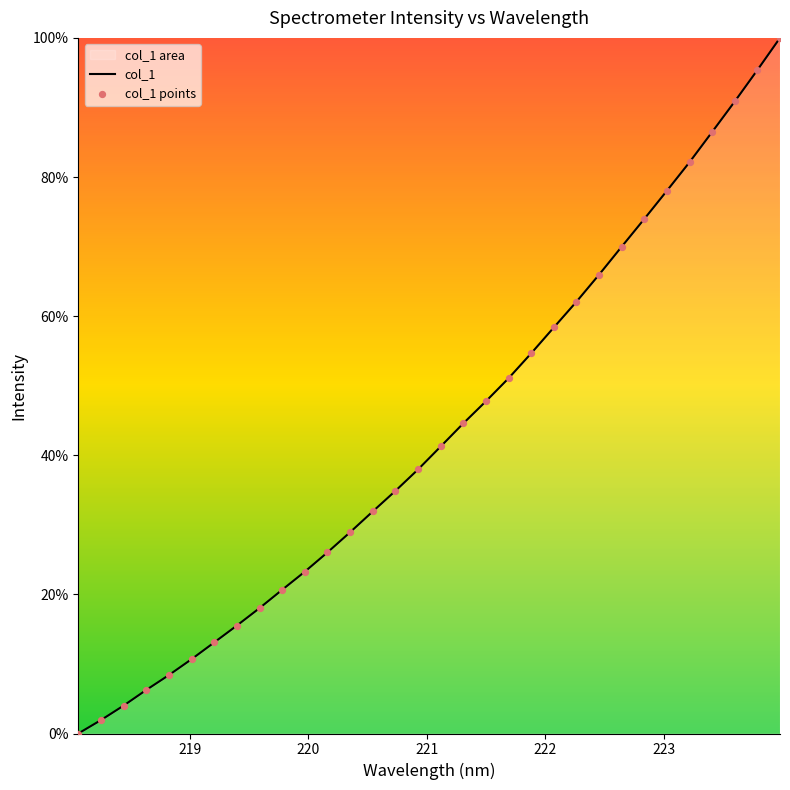

Which has a higher value, 220.5444 or 222.0721?

222.0721